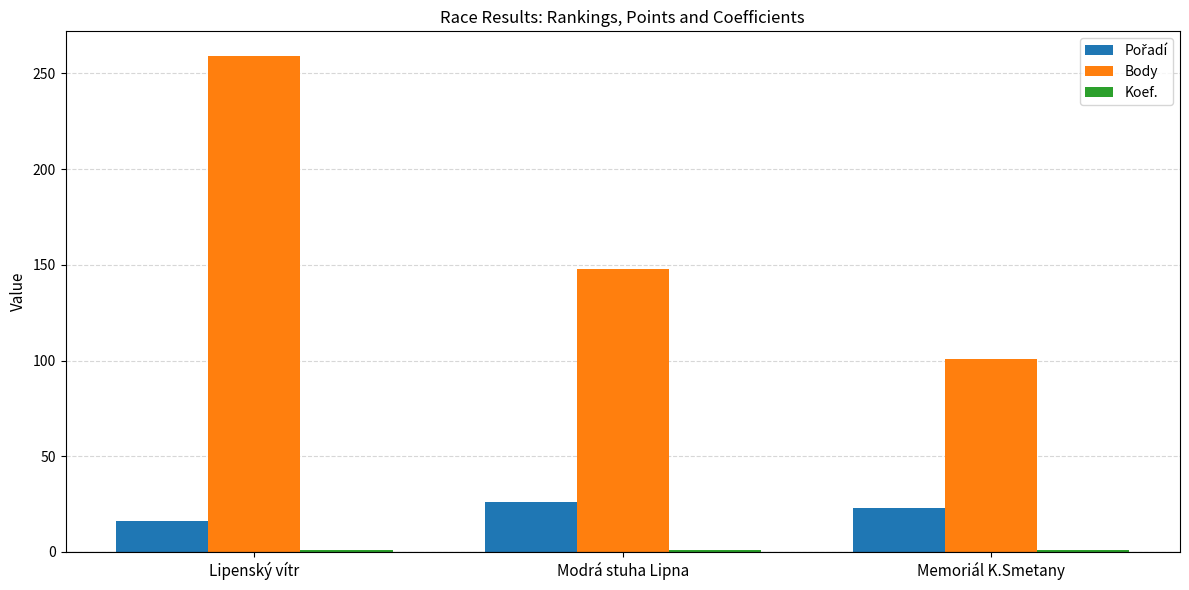

The Body series shows 259 at Lipenský vítr. True or false?

True